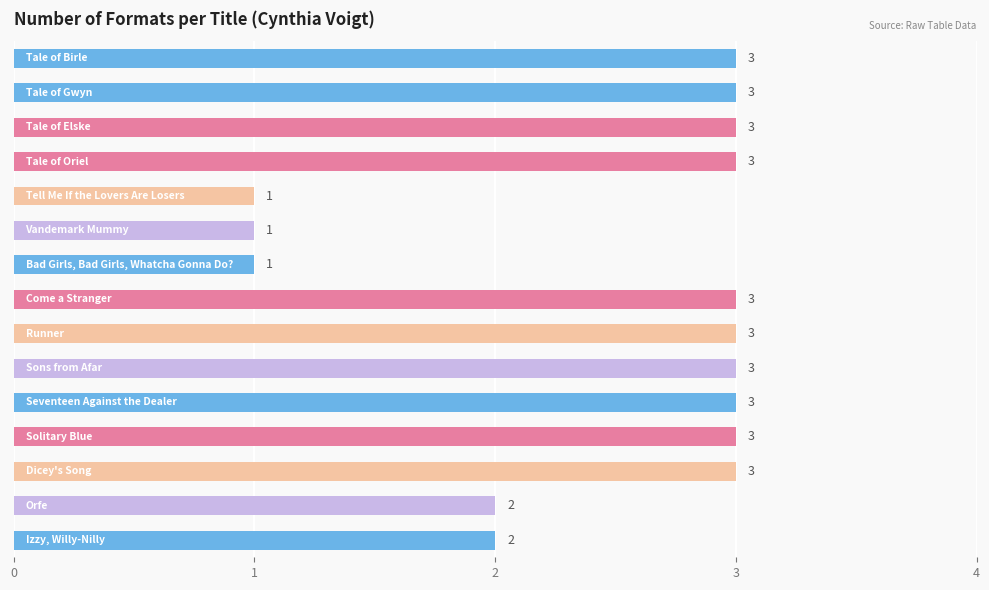

Count the values in the range 2 to 3.

12